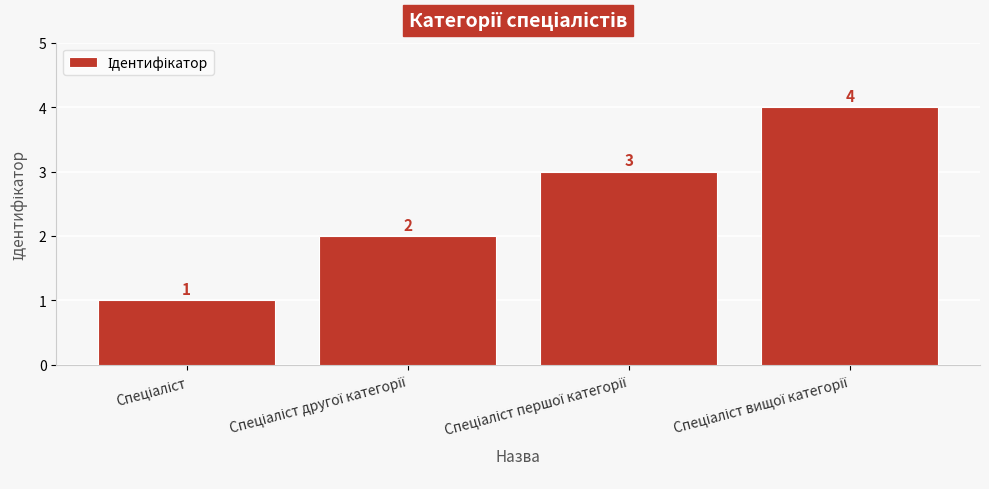

What is the value of the 4th bar from the left?

4